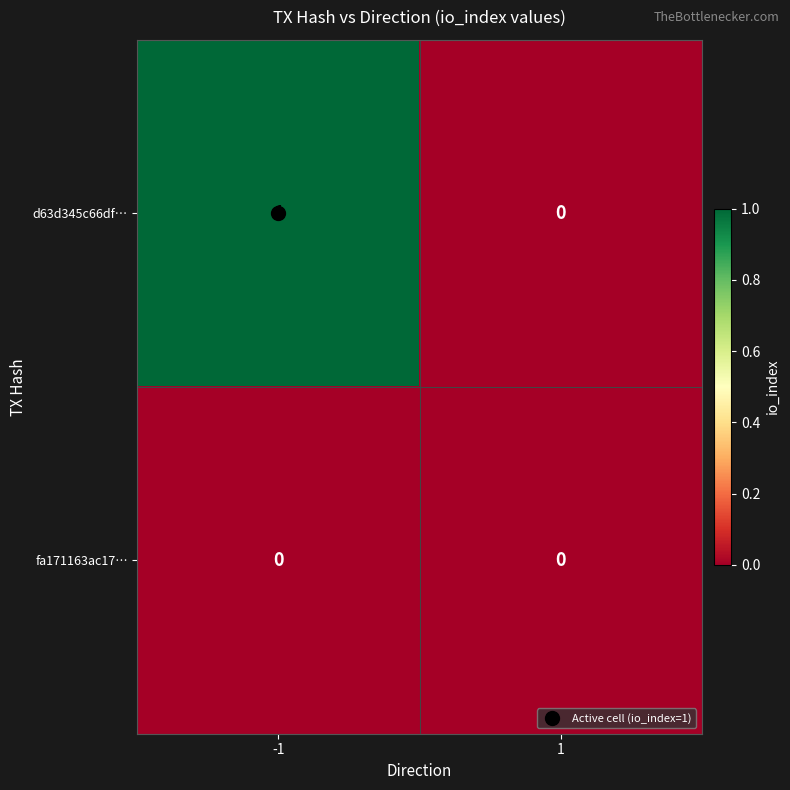

The fa171163ac17… series shows 0 at 1. True or false?

True